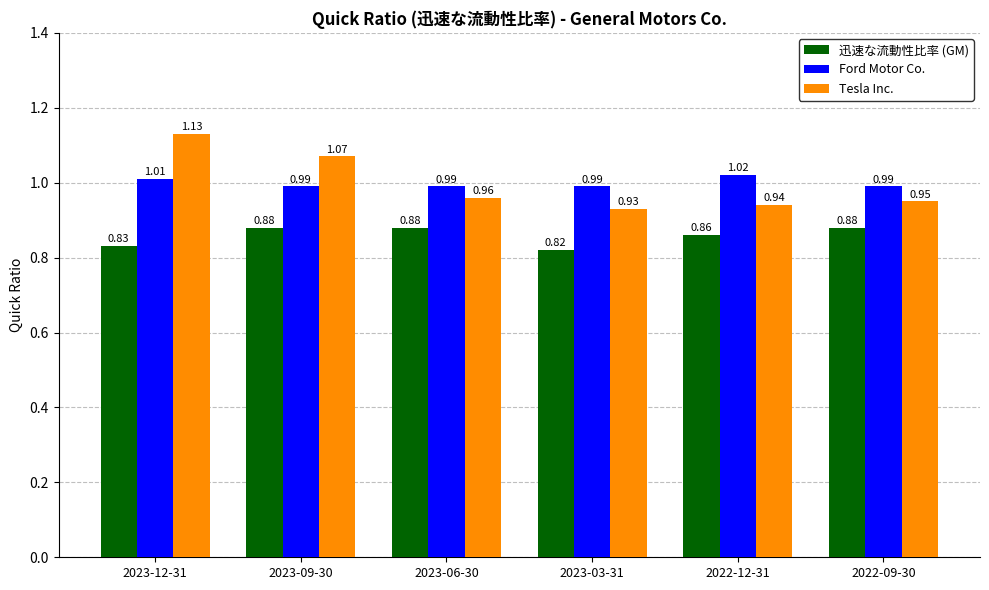

Which category has the highest value across all series?

2023-12-31